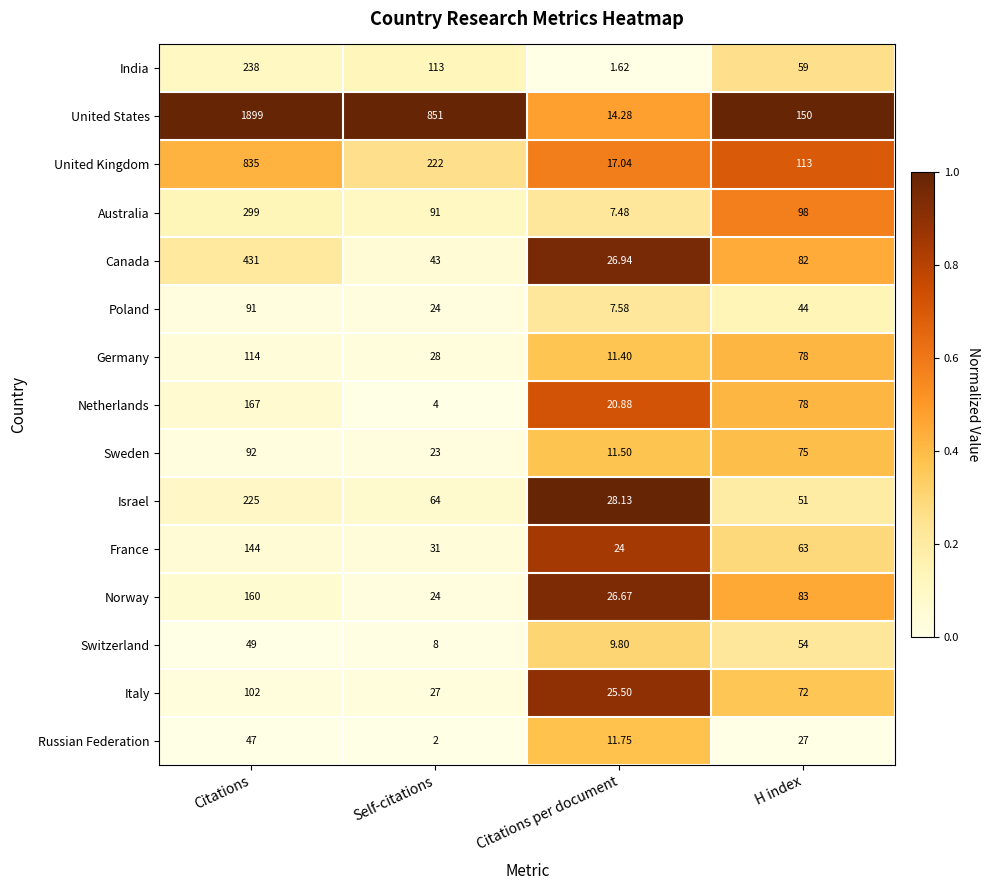

At which label does Germany reach its minimum?

Citations per document